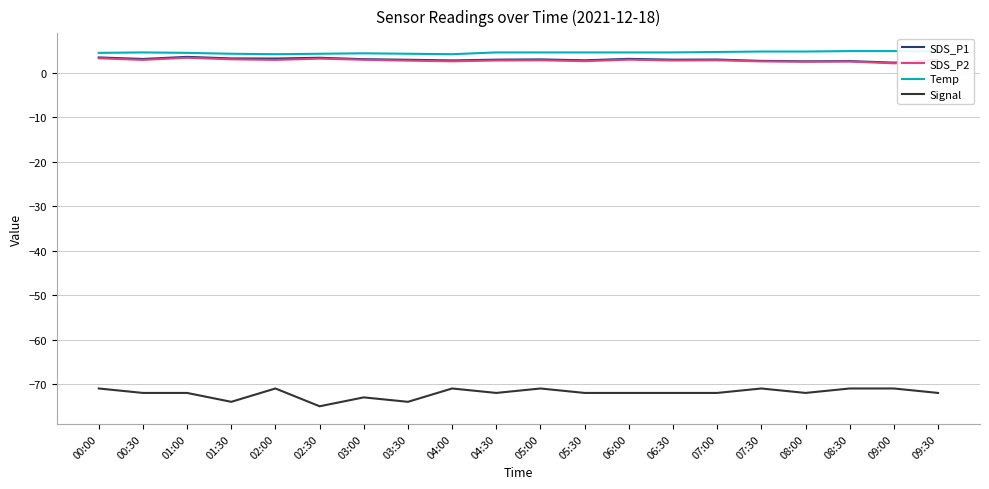

Which series has the largest total across all categories?

Temp